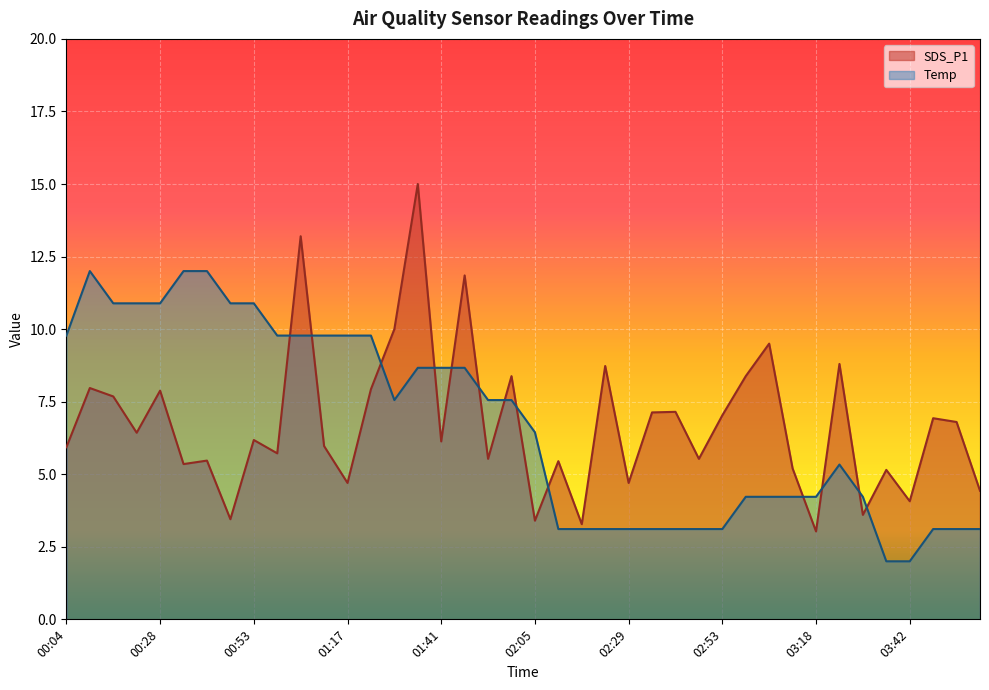

In SDS_P1, how many points are higher than both neighbors (excluding endpoints)?

15